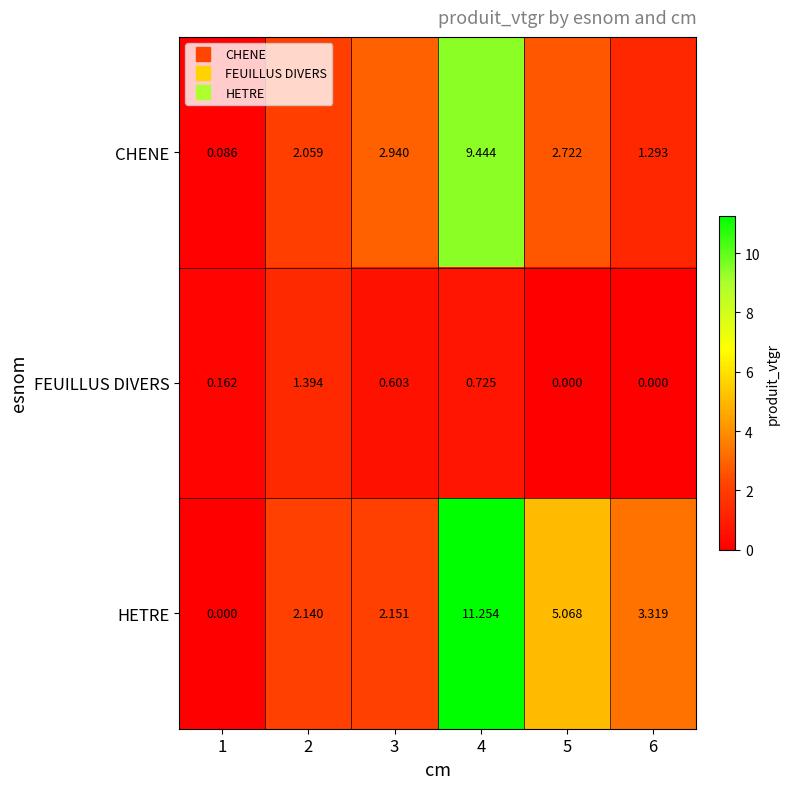

List the series in order of their overall mean, lowest first.

FEUILLUS DIVERS, CHENE, HETRE